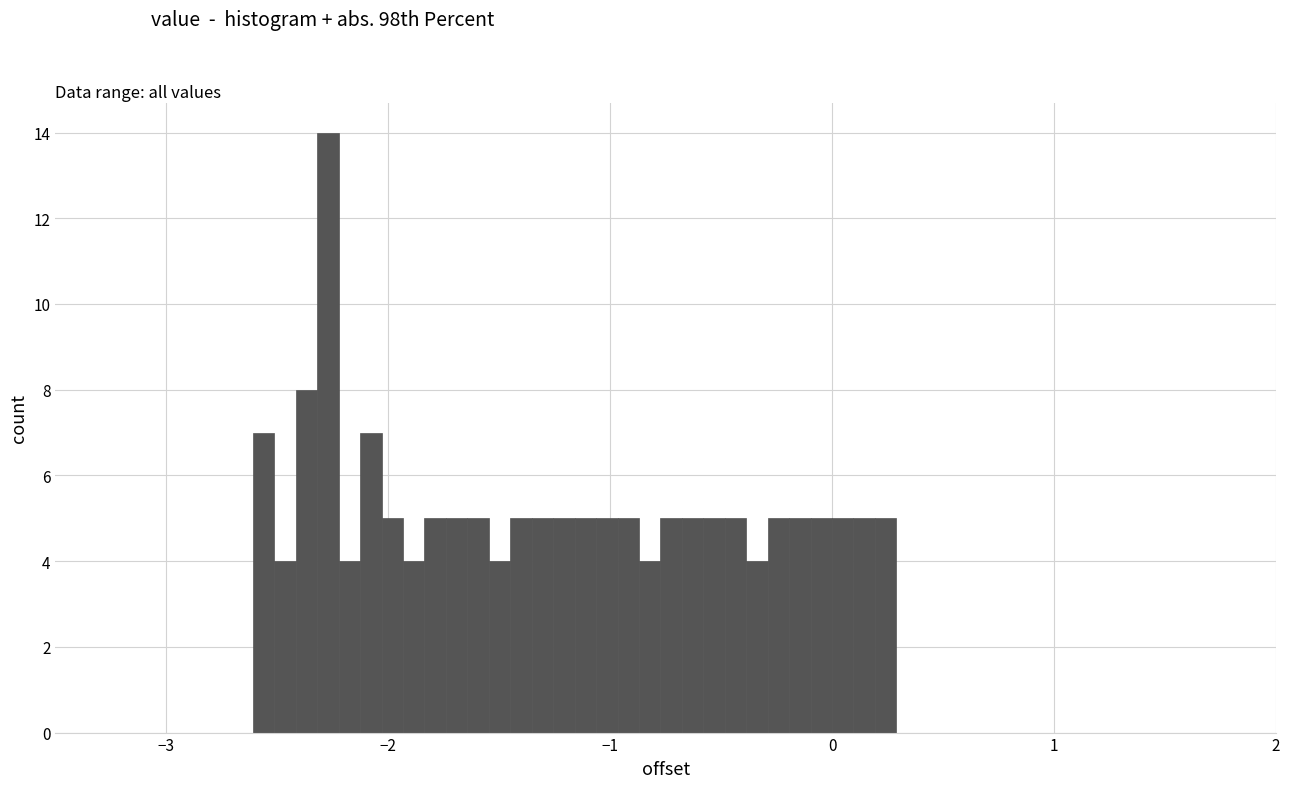

Around what value on the x-axis is the tallest bar? Give the approximate position of its centre, as read against the axis.

-2.3